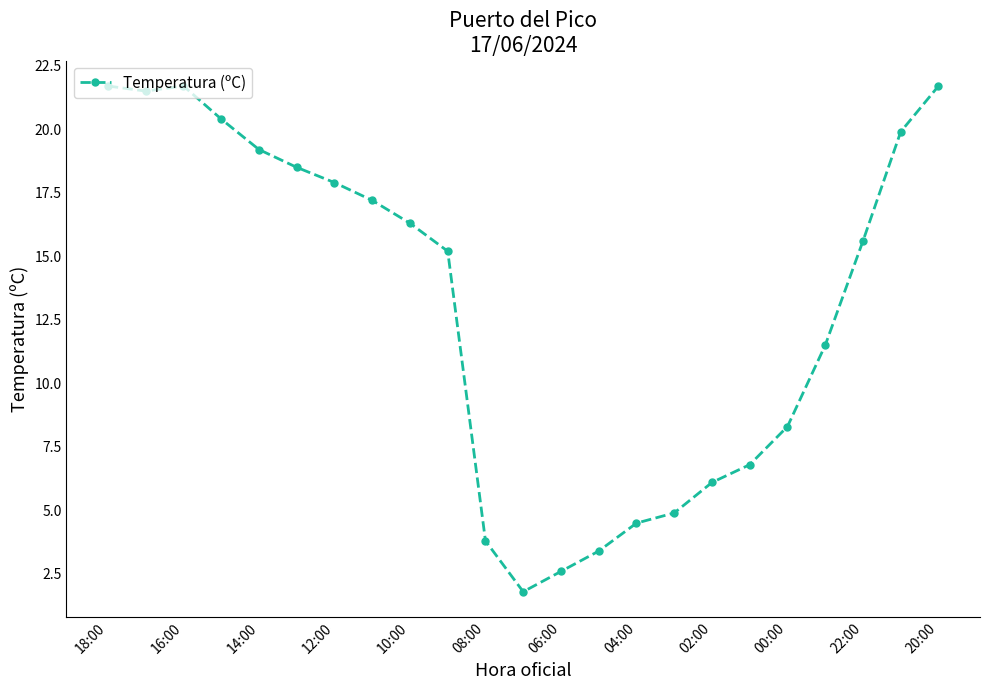

How many data points are less than 15?

10